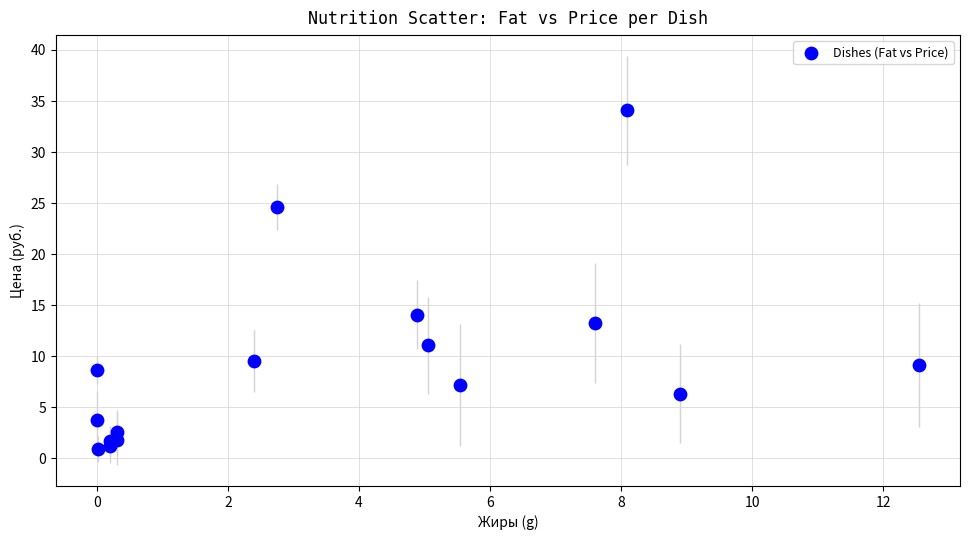

What Y value in the scatter plot is closest to 17?

14.1